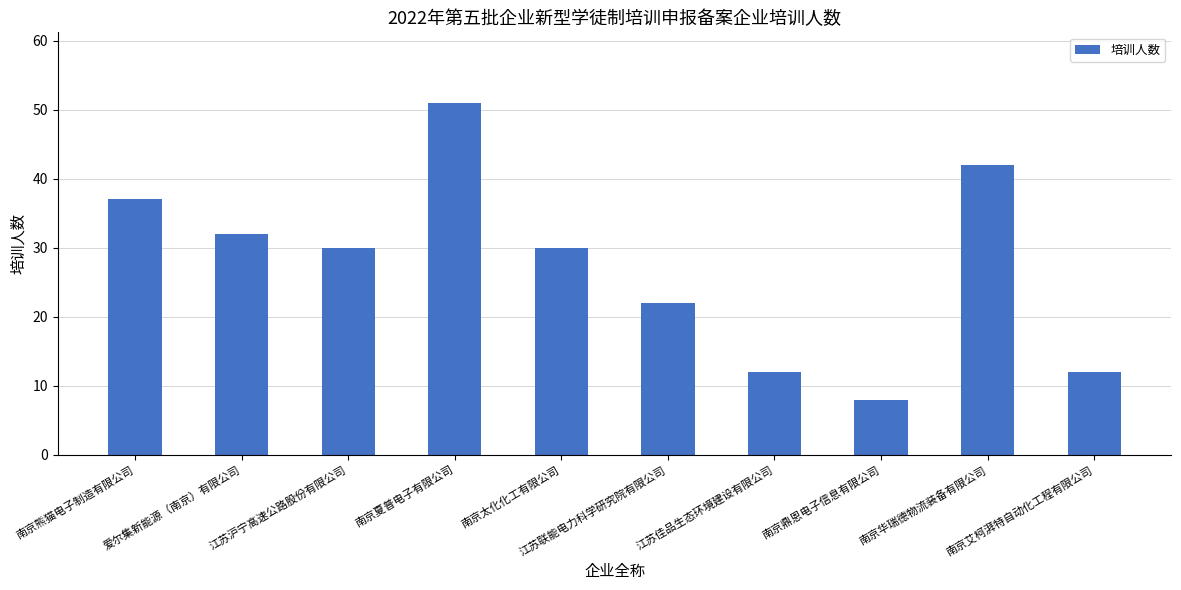

What is the difference between the maximum and second lowest values?

39